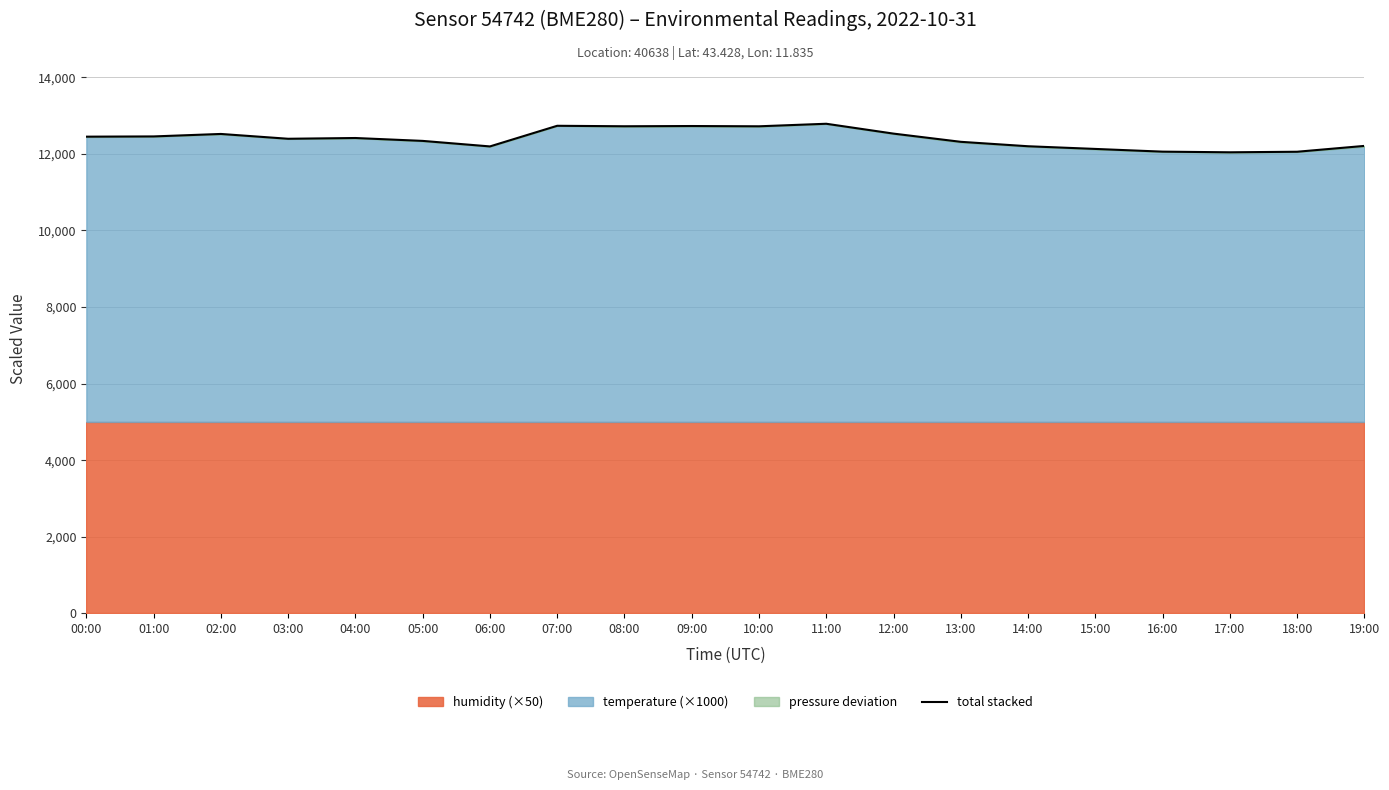

Where is the data nearest to the value 12412?

04:00